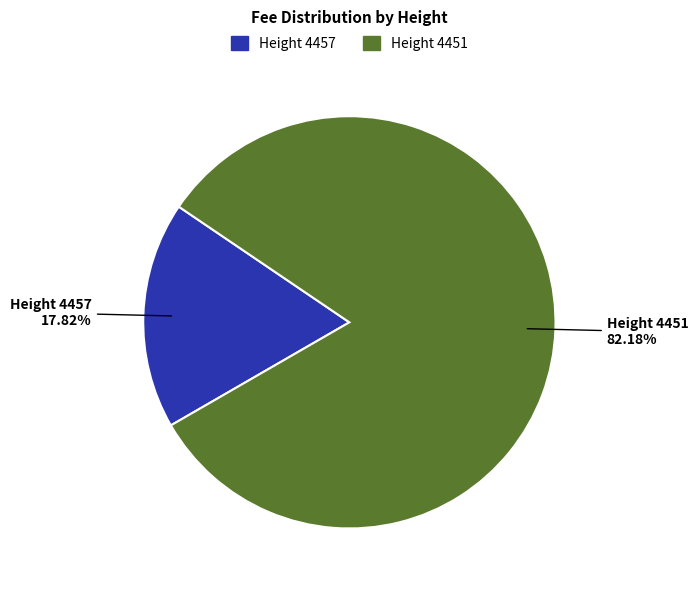

To the nearest percent, what is the difference between the largest and smallest slice percentages?

64%